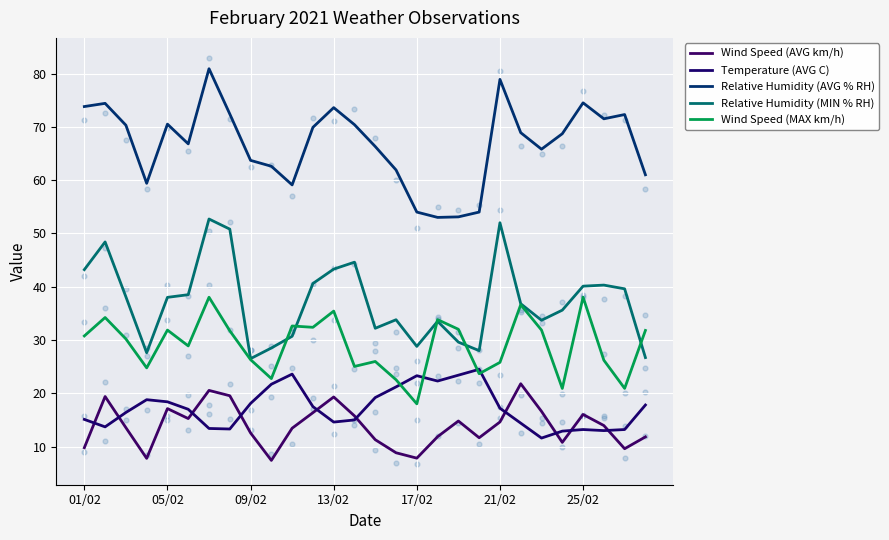

What is the total value across all series at 26?

155.6